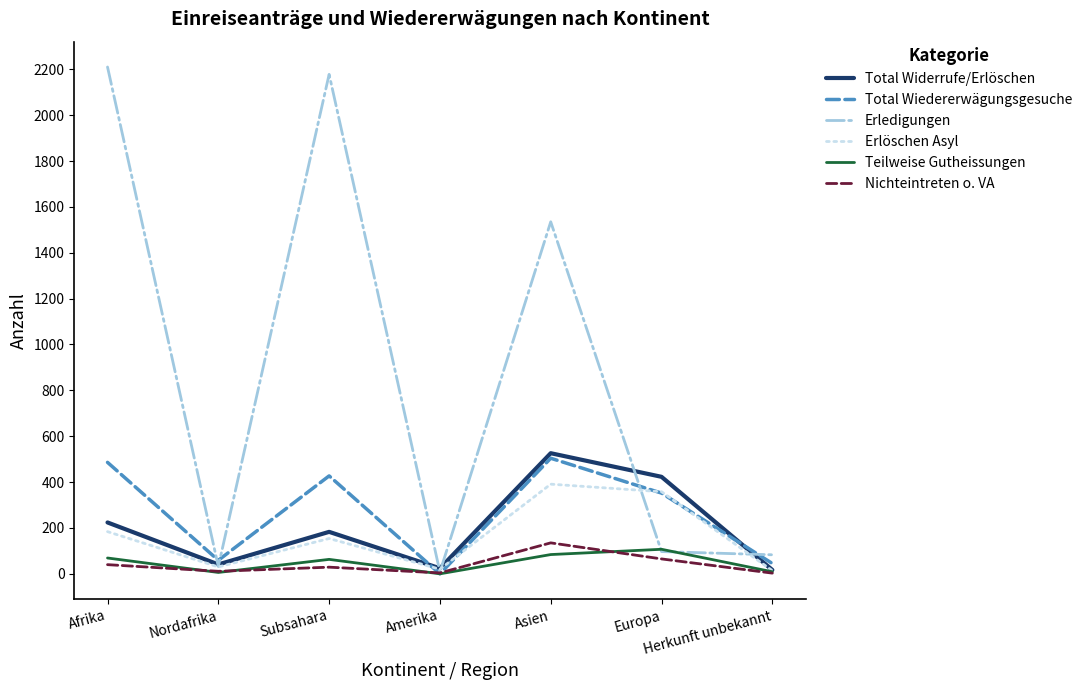

Which series has the largest total across all categories?

Erledigungen